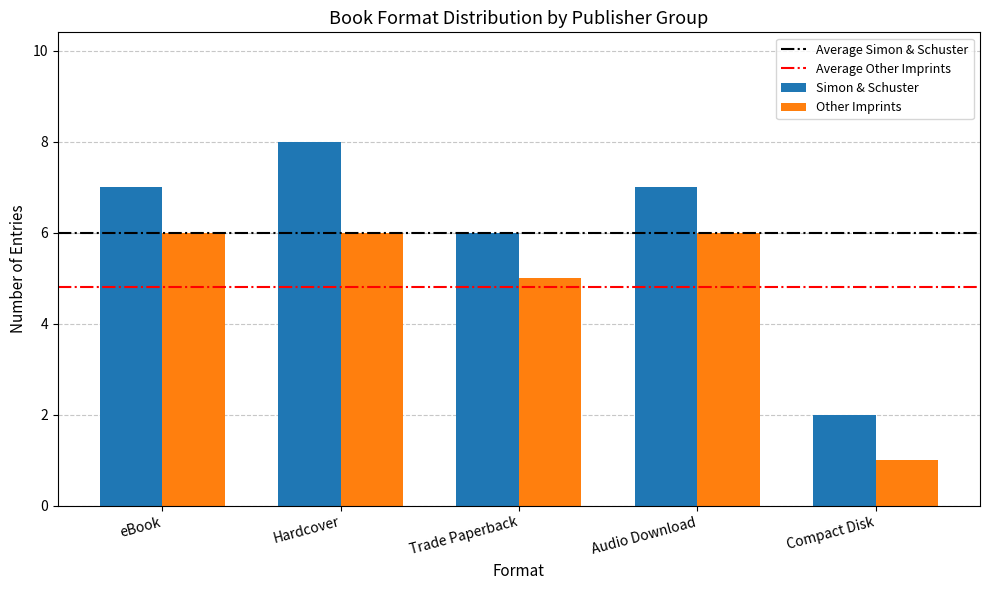

What is the highest value of the Simon & Schuster series?

8